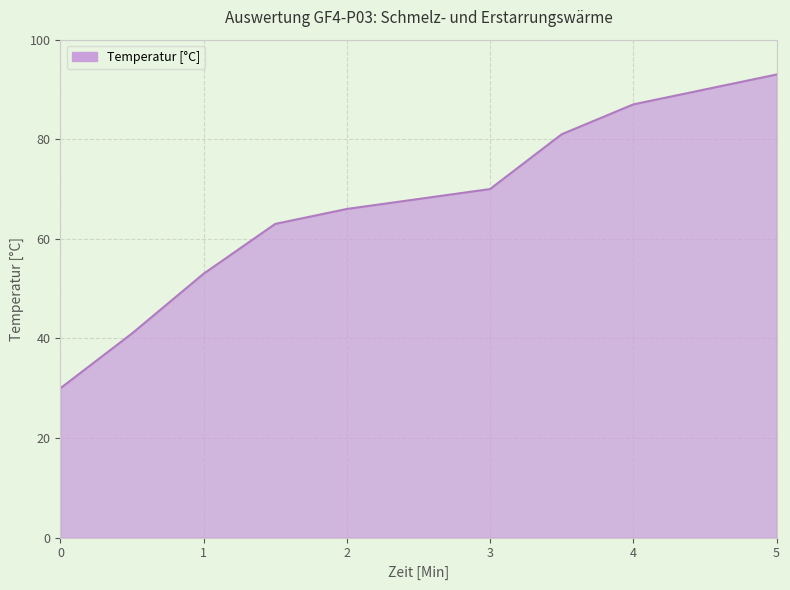

What is the minimum value shown in the chart?

30